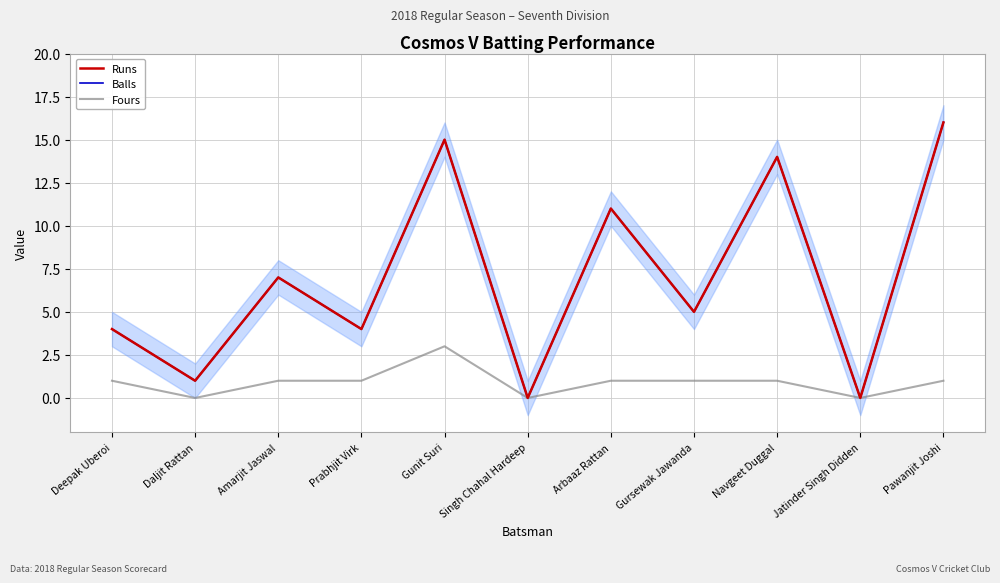

How many data points in Runs are less than 5?

5